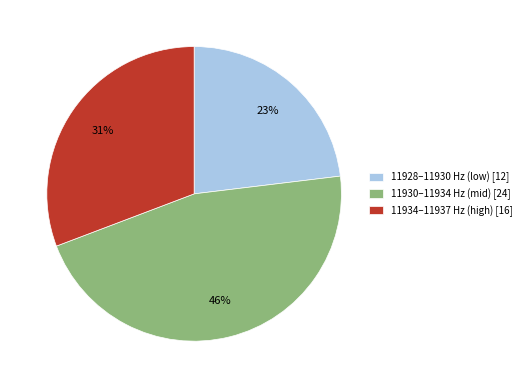

How many segments does this pie chart have?

3